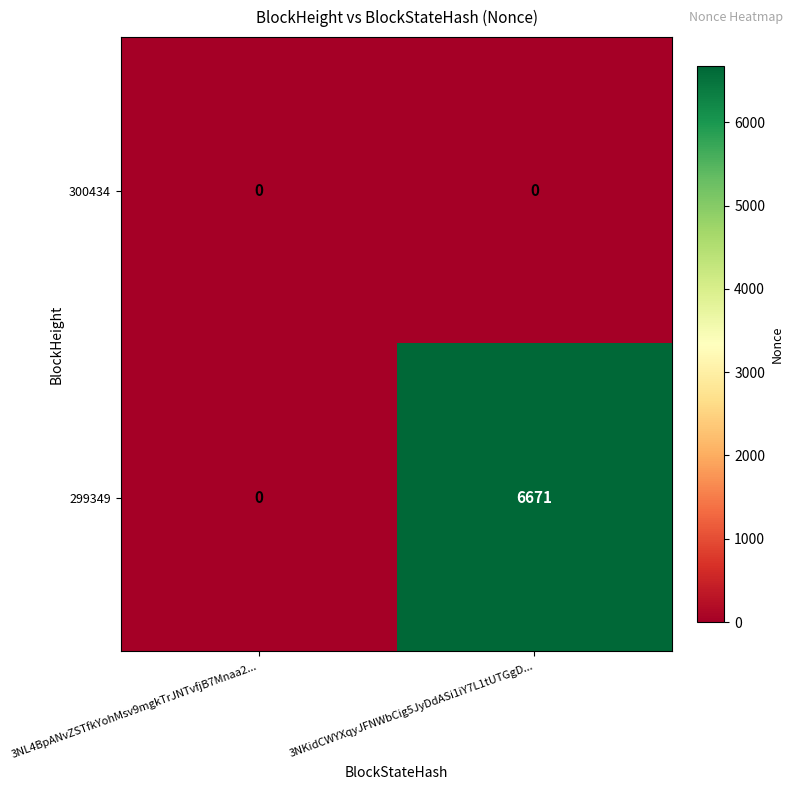

What is the difference between the highest and lowest values at 3NKidCWYXqyJFNWbCig5JyDdASi1iY7L1tUTGgD...?

6671